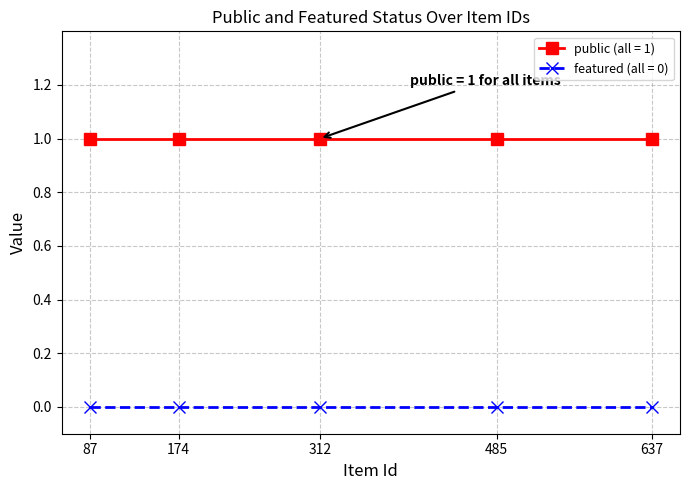

True or false: public (all = 1) has more than 2 interior local peaks.

False